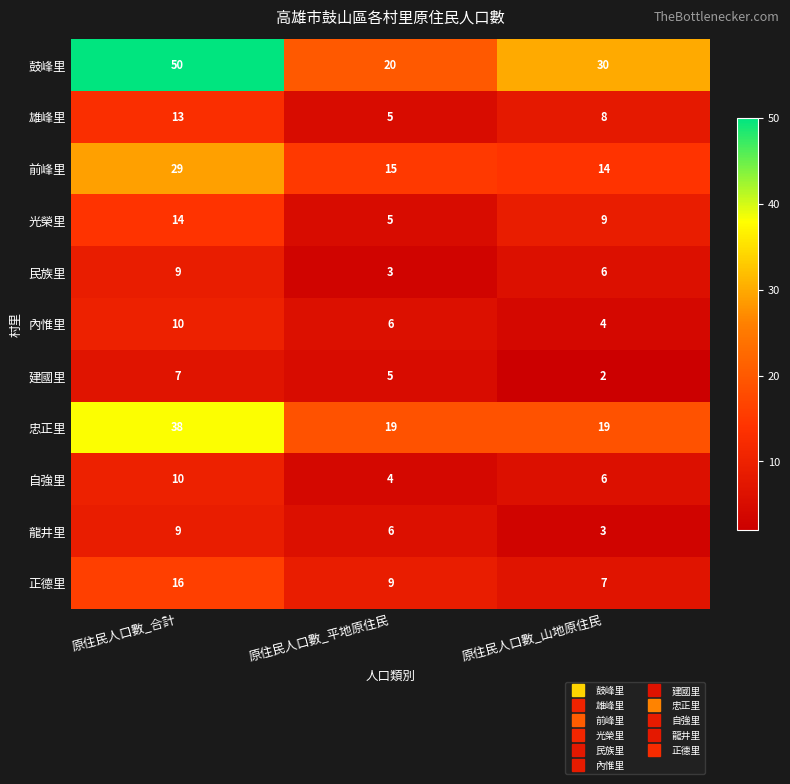

What is the difference between the maximum and minimum values in the 龍井里 series?

6